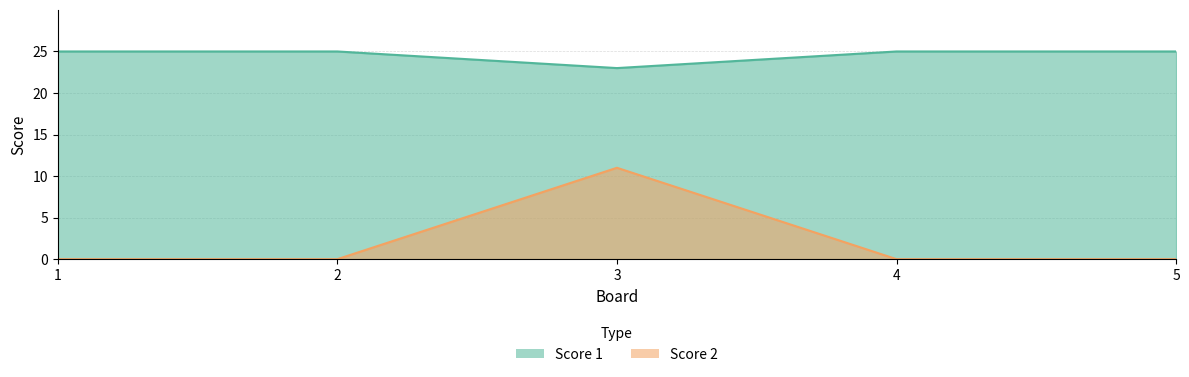

At which category does Score 2 reach its first local peak?

3